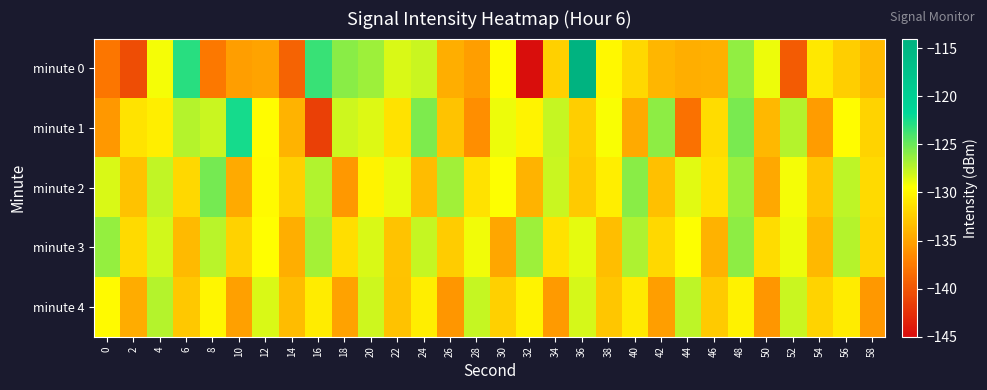

What is the total value across all series at 30?

-655.3